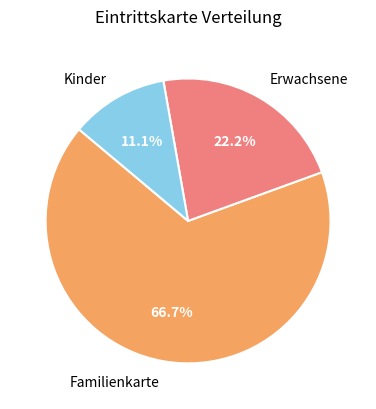

What is the largest slice in the pie chart?

Familienkarte